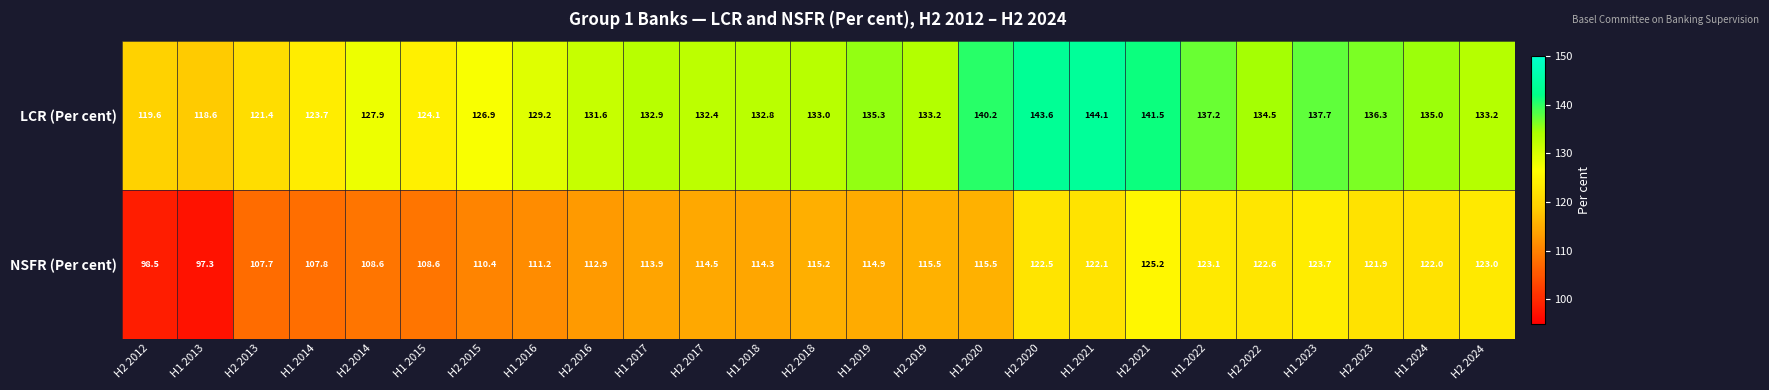

Is it true that NSFR (Per cent) equals 121.9 at H2 2023?

True